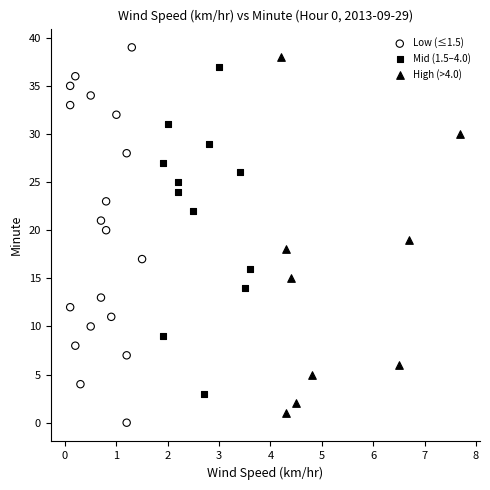

Which series has the widest spread of Y values?

Low (≤1.5)